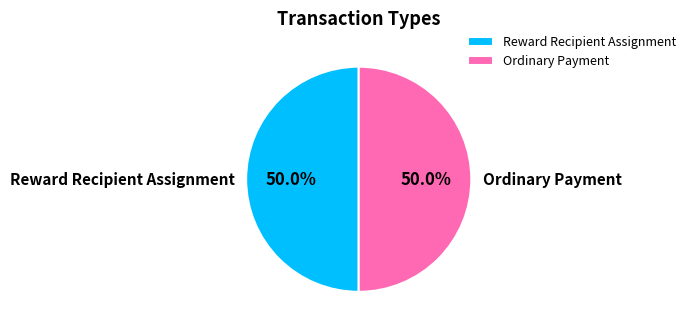

Approximately how many times larger is the value at Reward Recipient Assignment compared to Ordinary Payment?

1.0